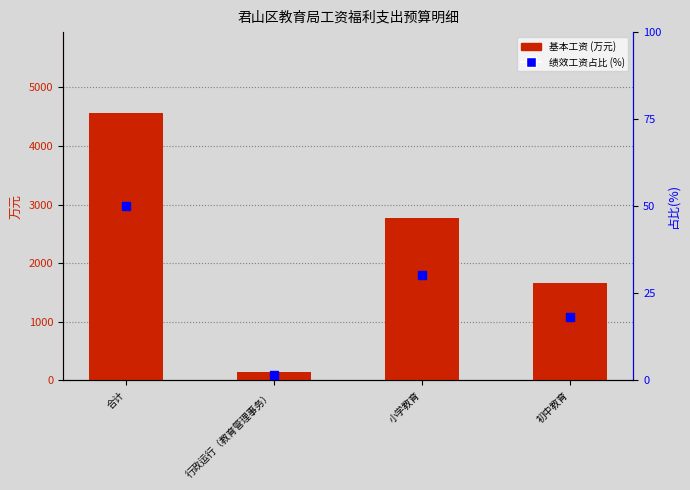

Does the chart contain stacked bars?

No